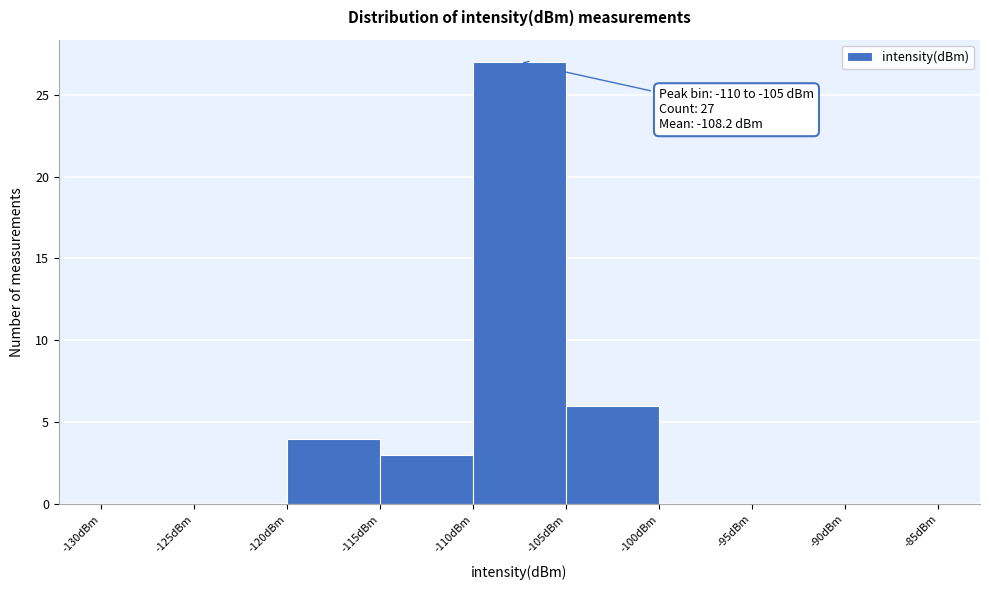

Which range on the x-axis has the tallest bar?

-110 to -105